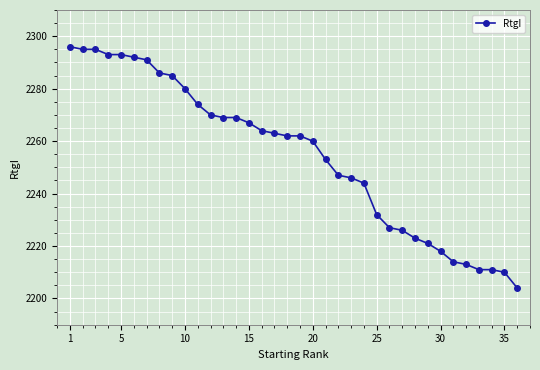

Count the number of categories in the chart.

36